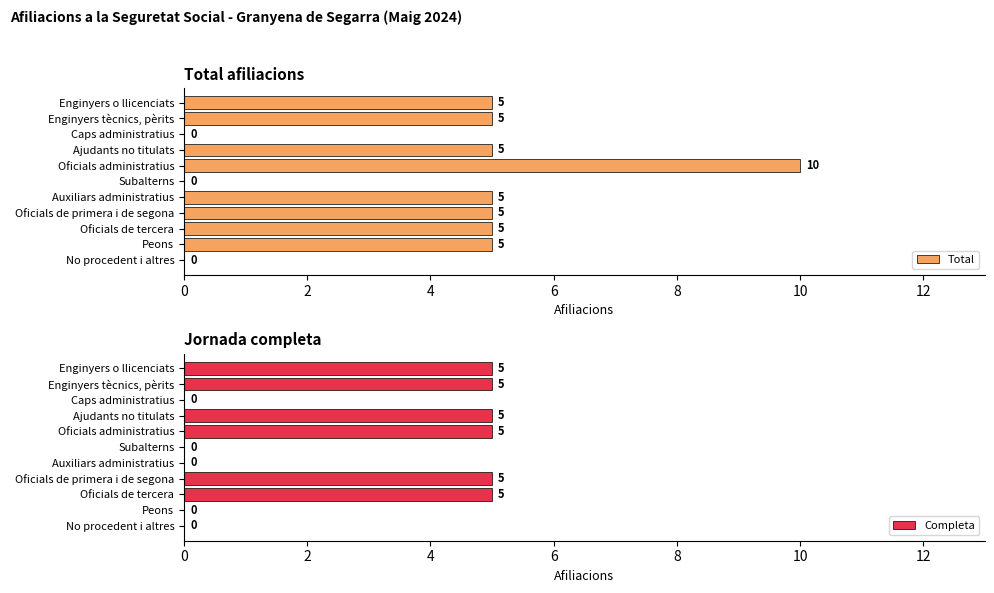

How many groups of bars are there?

11